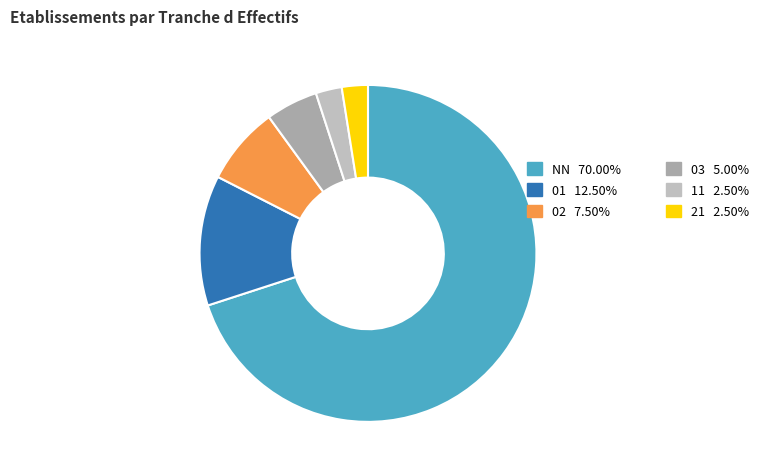

To the nearest percent, what is the difference between the largest and smallest slice percentages?

68%